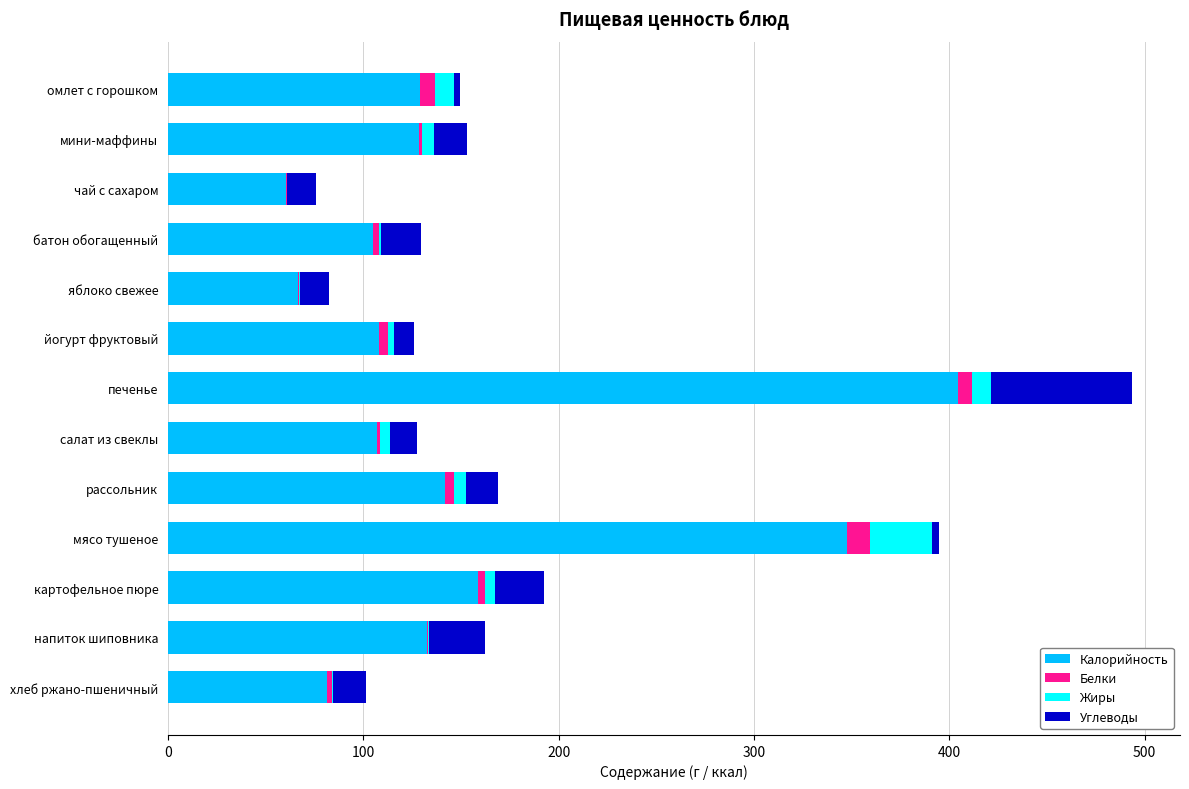

What are all the series names shown in the legend?

Калорийность, Белки, Жиры, Углеводы